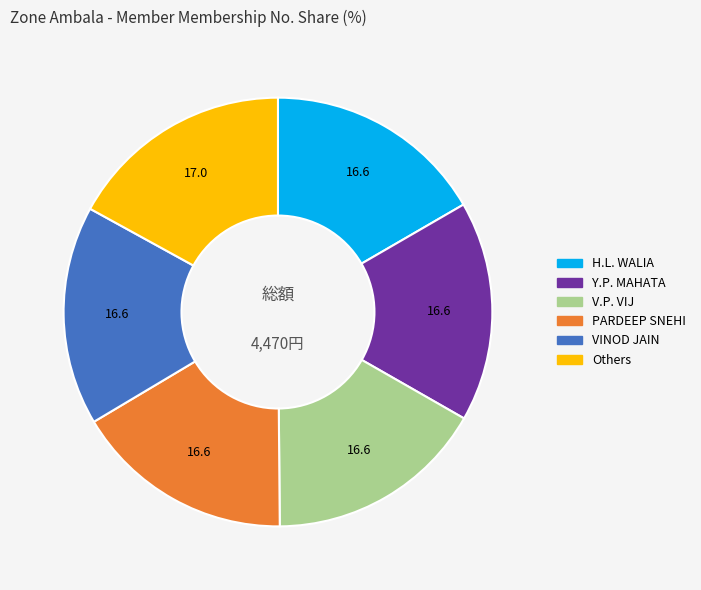

Is there a majority slice in this chart?

No